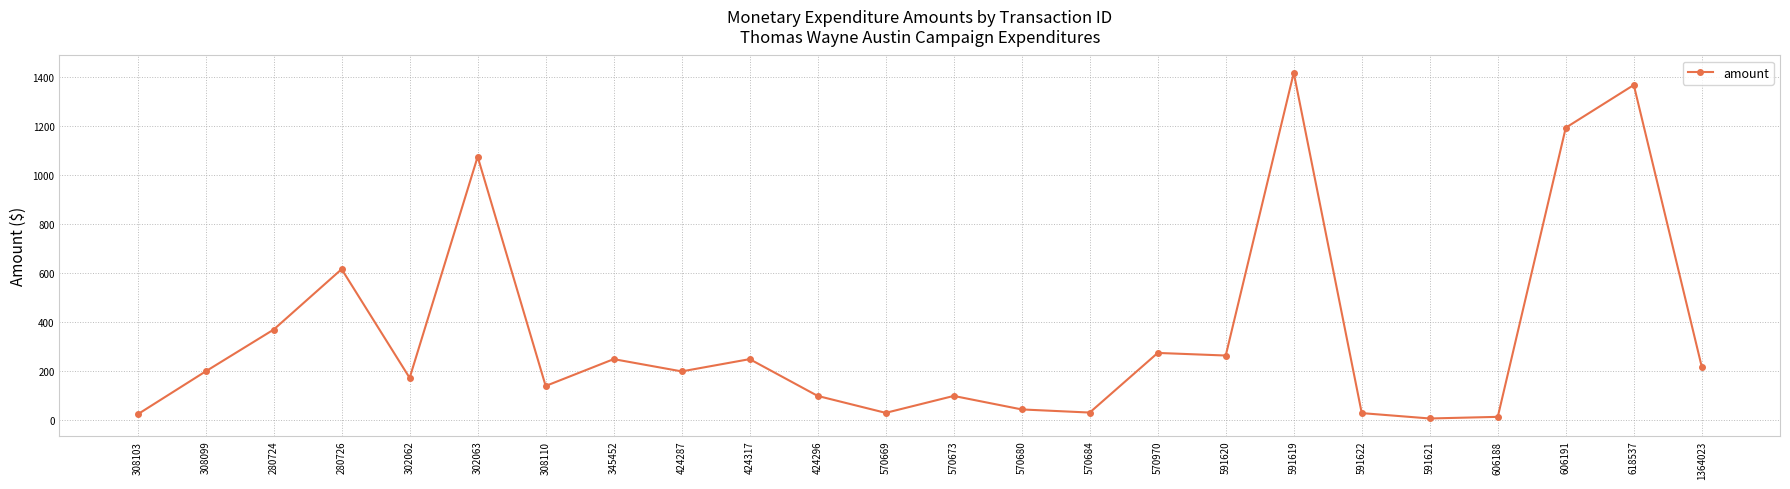

What is the ratio of the value at 1364023 to the value at 280726?

0.4